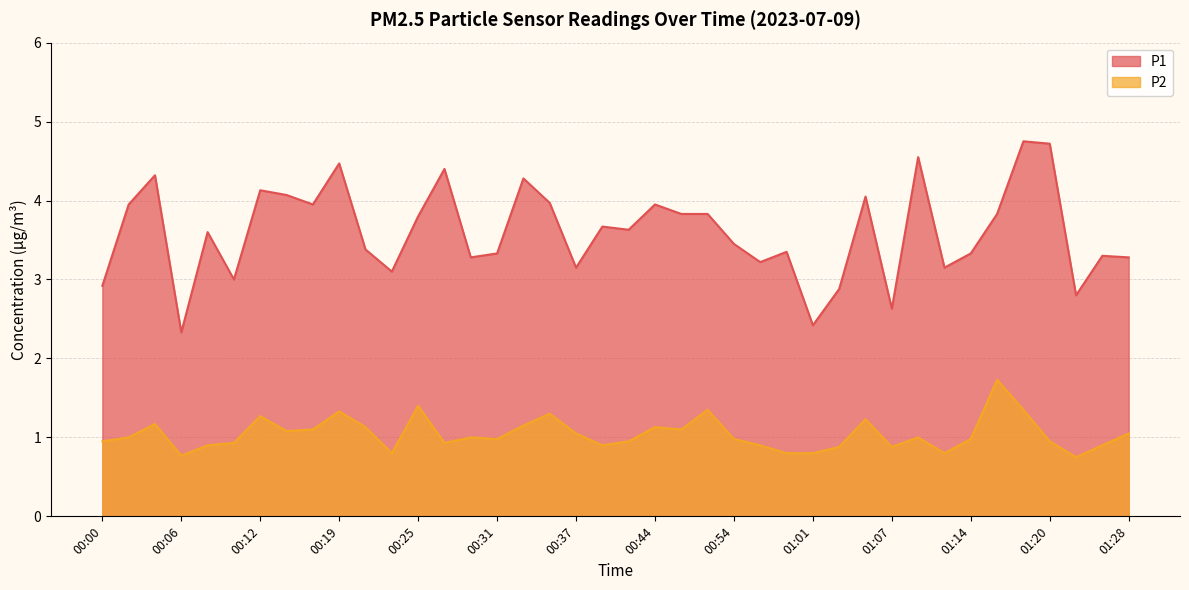

Reading left to right, transcribe all the data shown in this chart.

P1: 2.9	4.0	4.3	2.3	3.6	3.0	4.1	4.1	4.0	4.5	3.4	3.1	3.8	4.4	3.3	3.3	4.3	4.0	3.1	3.7	3.6	4.0	3.8	3.8	3.5	3.2	3.4	2.4	2.9	4.0	2.6	4.5	3.1	3.3	3.8	4.8	4.7	2.8	3.3	3.3
P2: 0.9	1.0	1.2	0.8	0.9	0.9	1.3	1.1	1.1	1.3	1.1	0.8	1.4	0.9	1.0	1.0	1.1	1.3	1.1	0.9	0.9	1.1	1.1	1.4	1.0	0.9	0.8	0.8	0.9	1.2	0.9	1.0	0.8	1.0	1.7	1.4	0.9	0.8	0.9	1.1